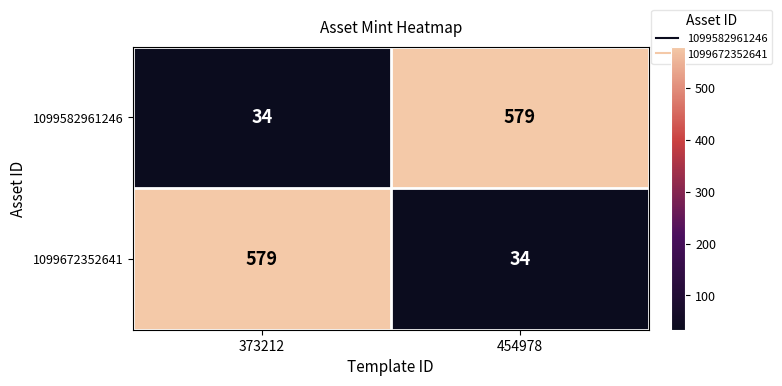

What is the difference between the highest and lowest values at 454978?

545